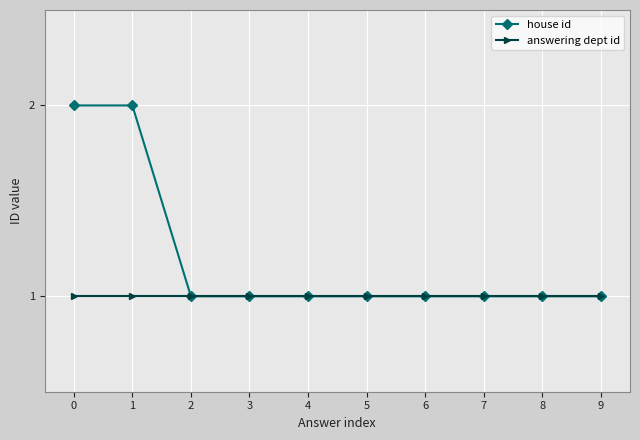

List the series in order of their peak value, lowest first.

answering dept id, house id